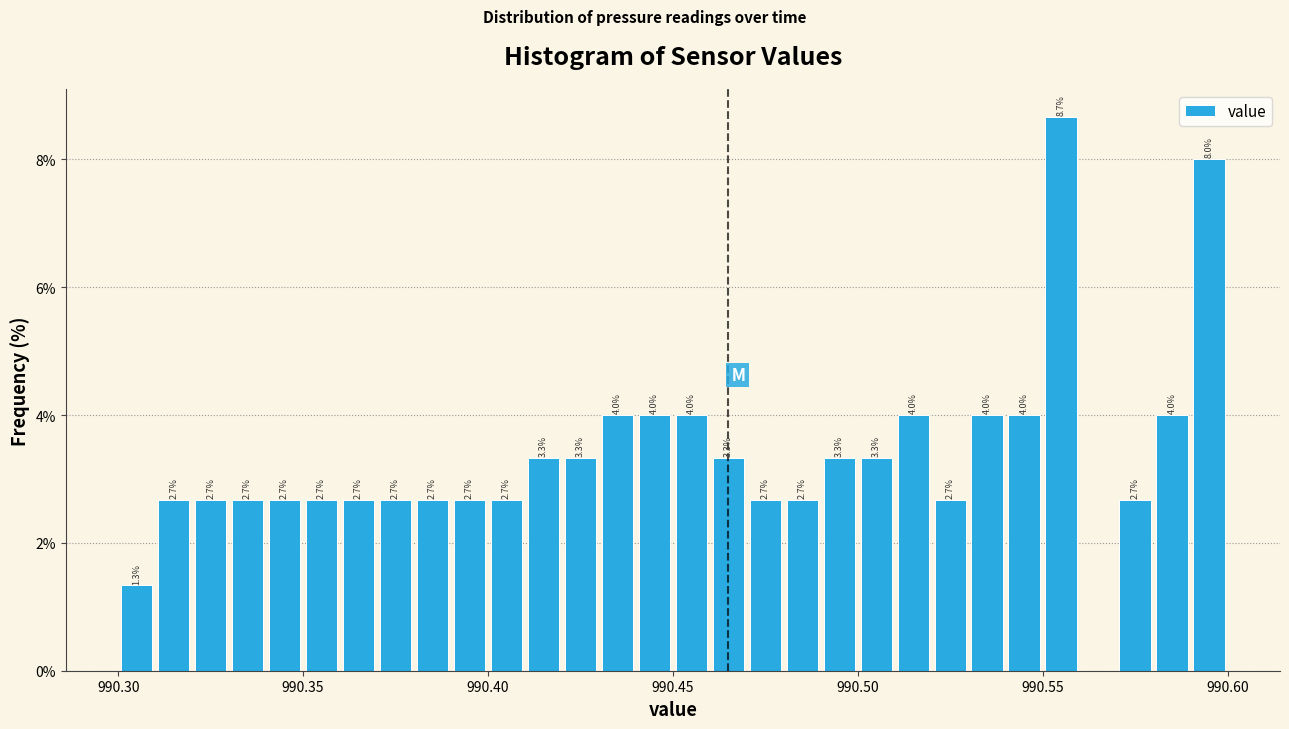

Around what value on the x-axis is the tallest bar? Give the approximate position of its centre, as read against the axis.

990.555